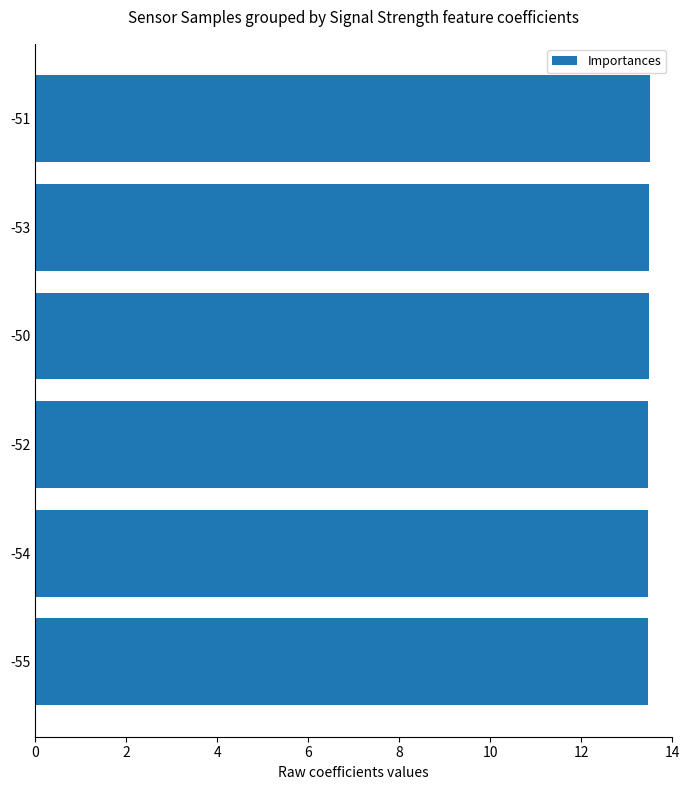

What is the average value?

13.5